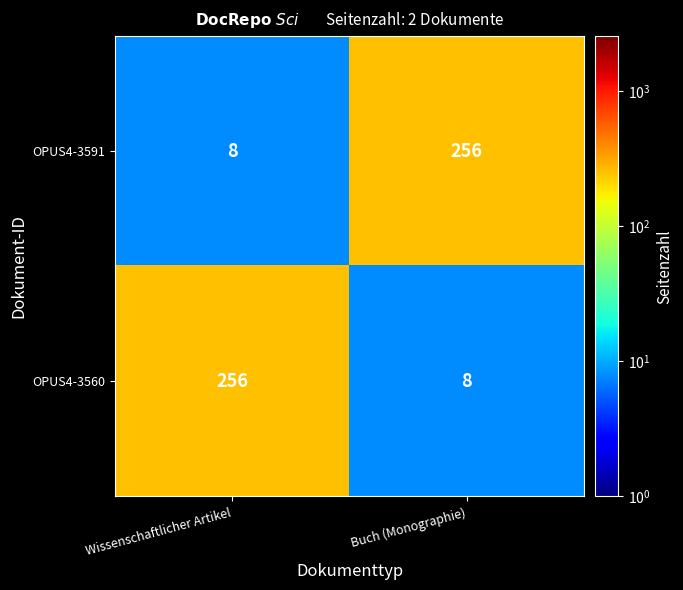

What is the difference between the highest and lowest values at Buch (Monographie)?

248